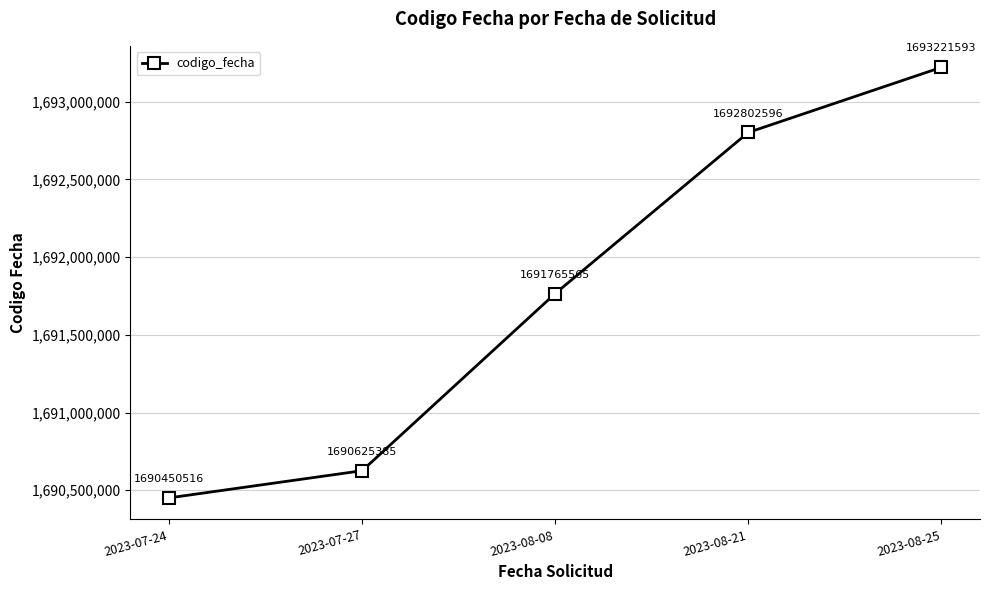

What is the change in value from 2023-07-24 to 2023-08-21?

+2352080